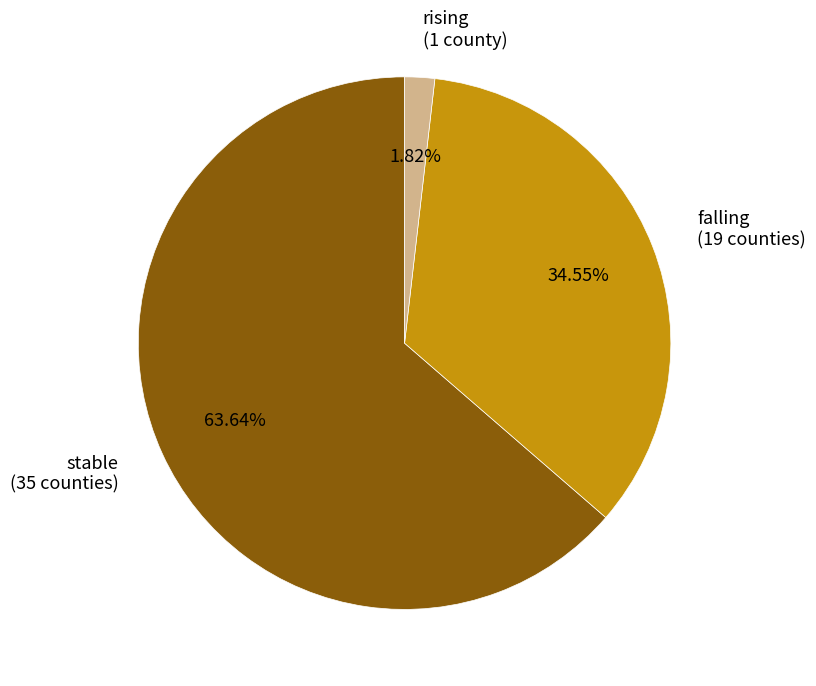

How many segments does this pie chart have?

3